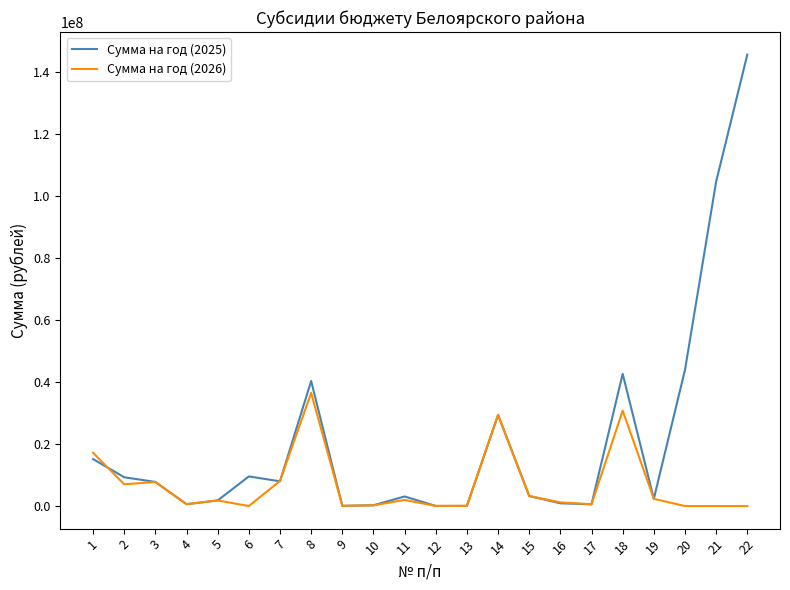

List the series in order of their overall mean, highest first.

Сумма на год (2025), Сумма на год (2026)